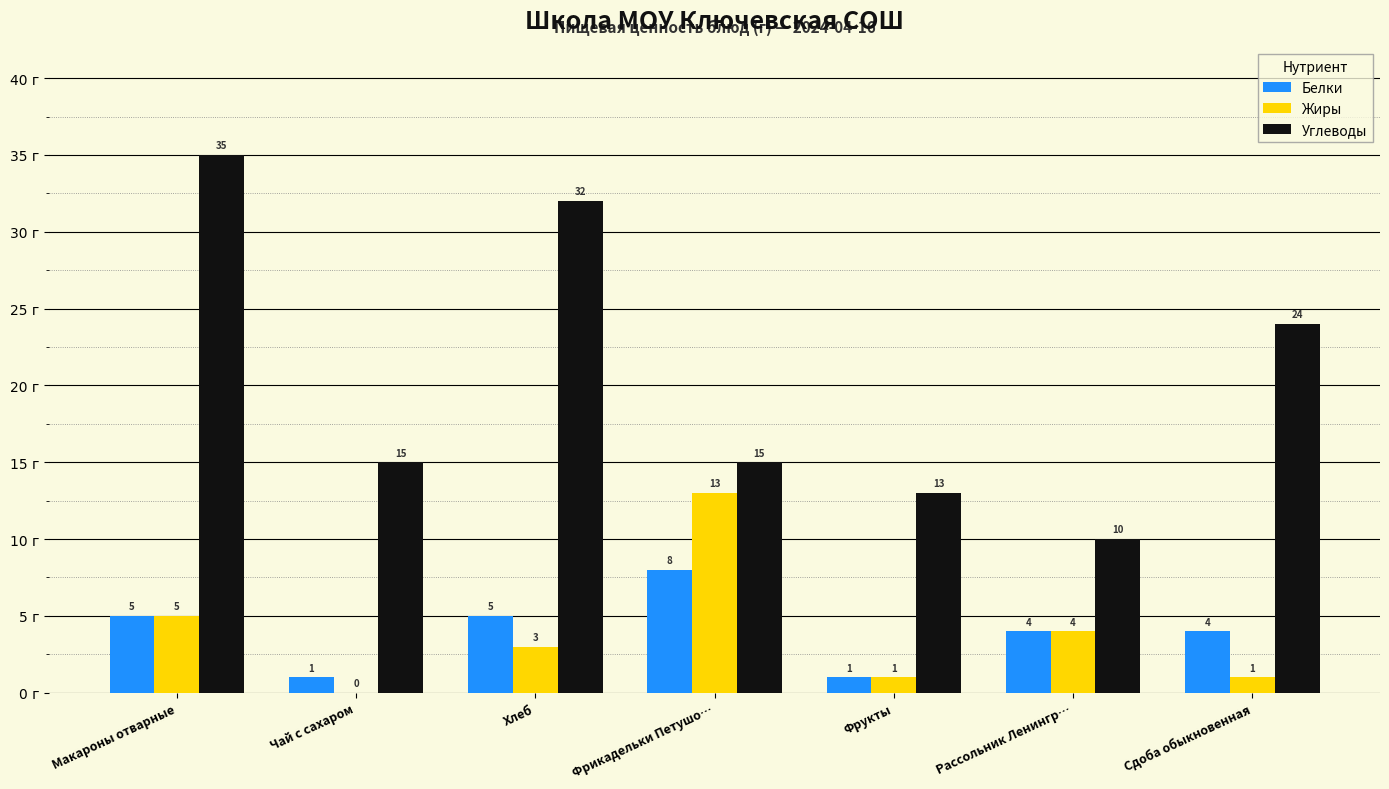

Are the bars grouped side by side (vs. stacked)?

Yes